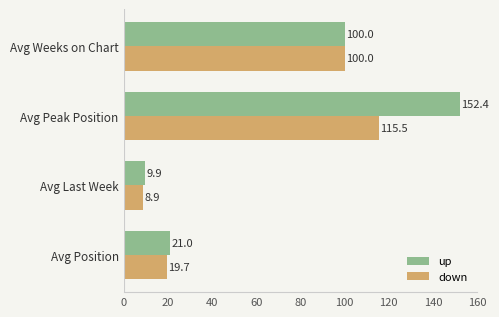

The value of down at Avg Peak Position is 115.5. True or false?

True